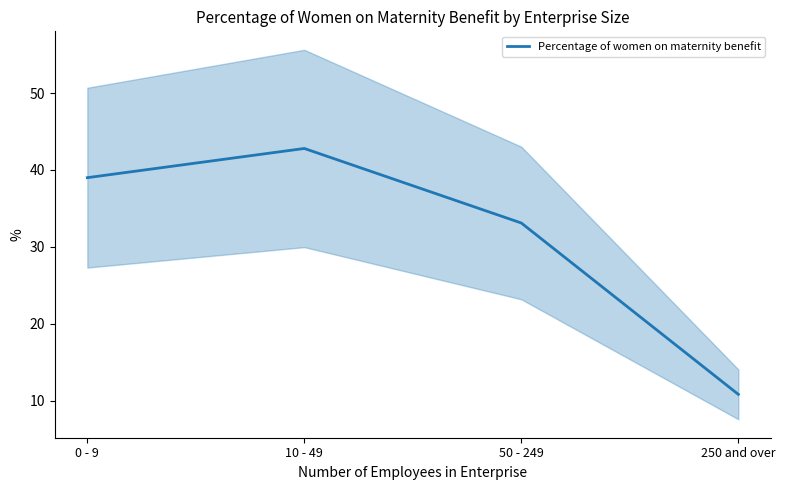

Is this an area chart (filled region under the line)?

No